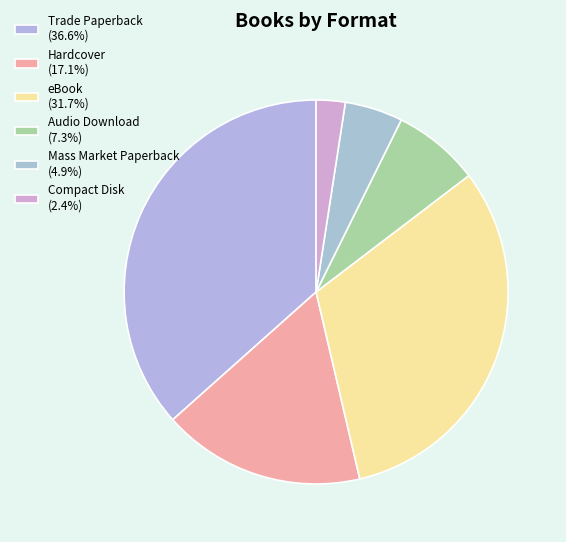

How many segments does this pie chart have?

6